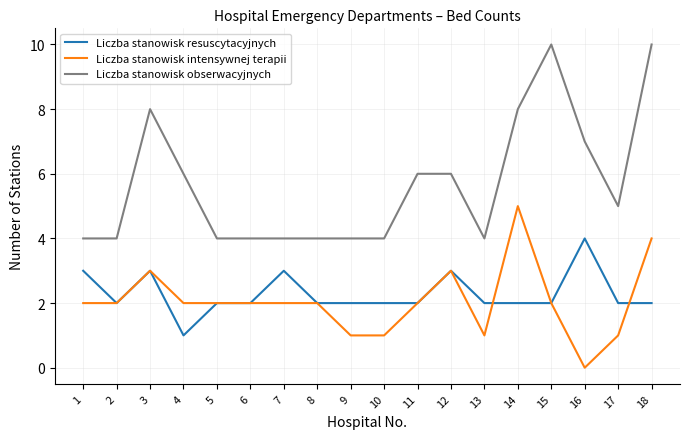

Count the Liczba stanowisk obserwacyjnych values in the range 4 to 7.

14